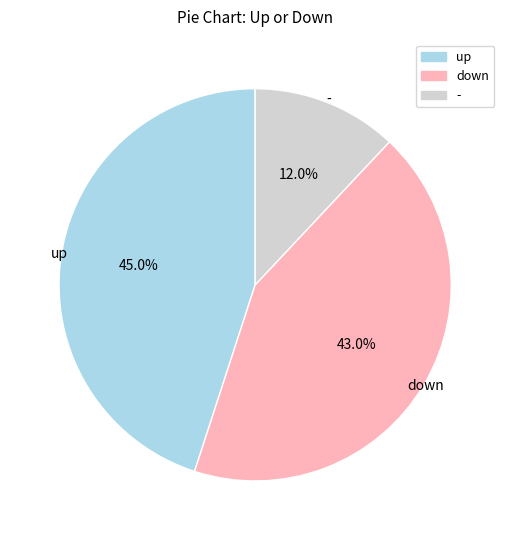

To the nearest percent, what is the average slice percentage?

33%